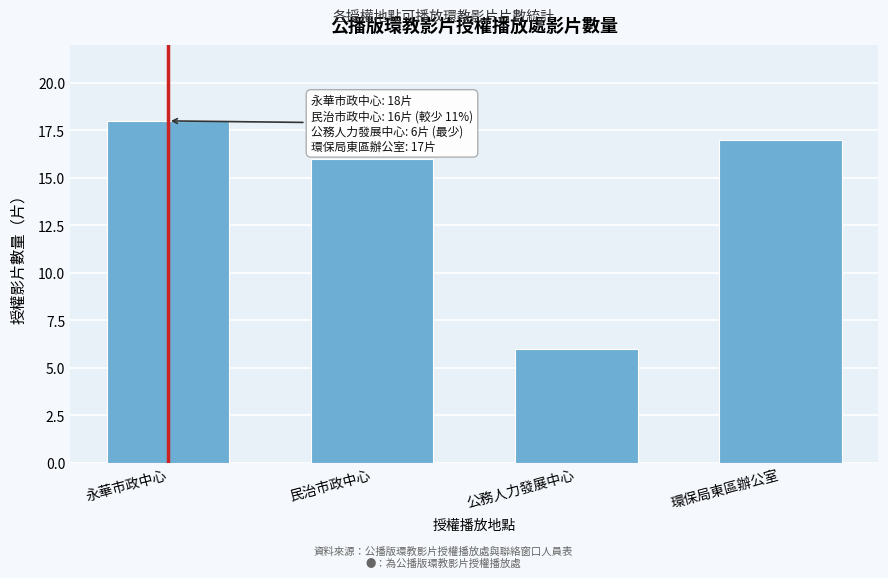

Reading left to right, transcribe all the data shown in this chart.

18	16	6	17